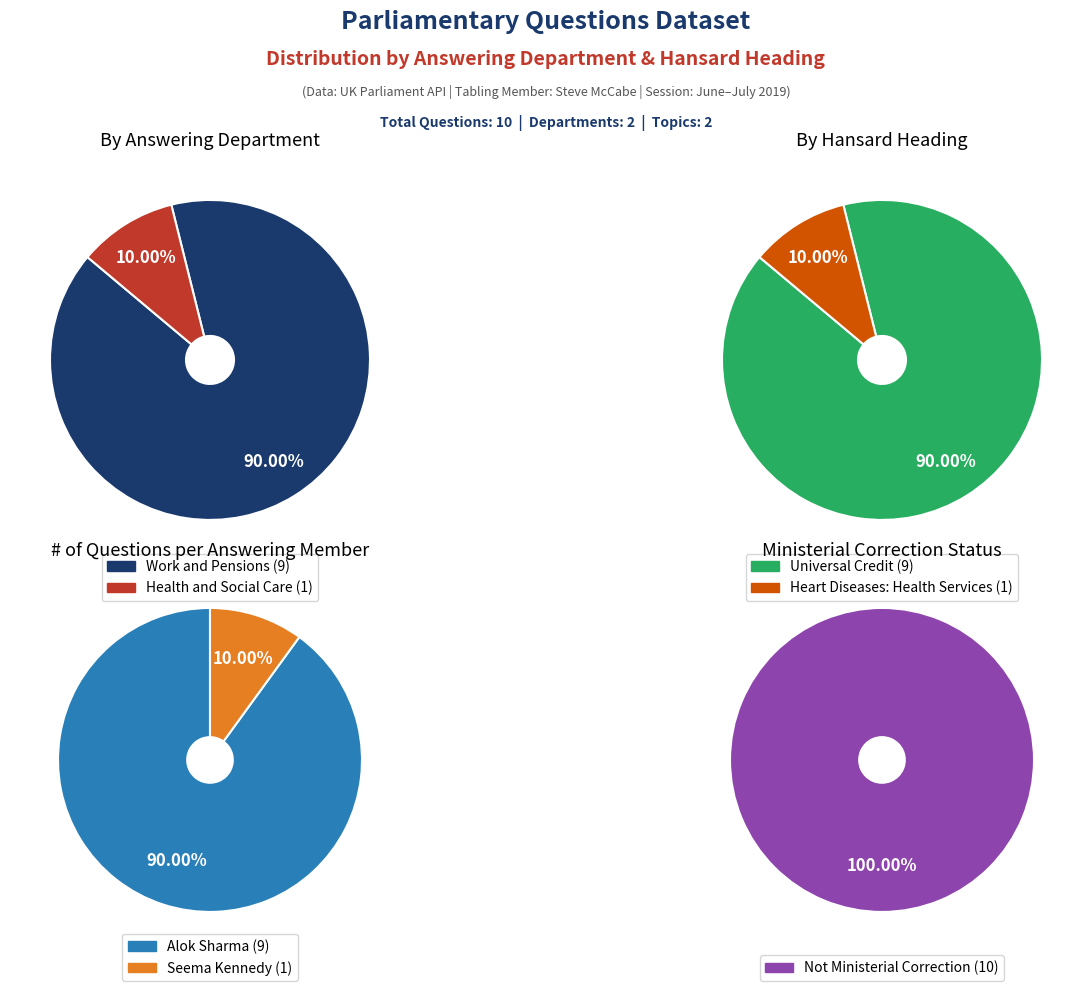

Is it true that Work and Pensions (272738) is 1% of the pie?

False